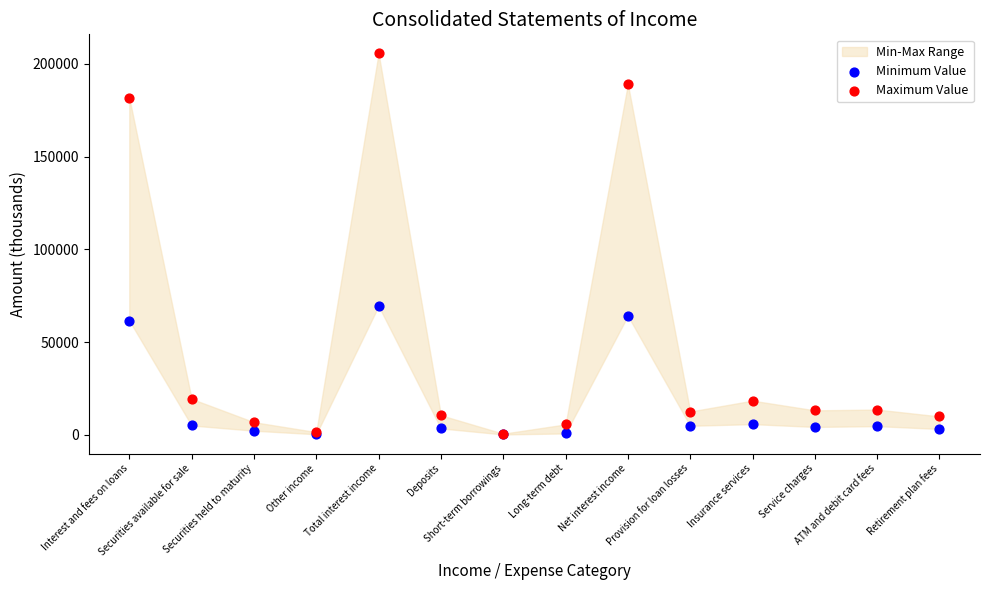

In the Maximum Value series, what Y value is closest to 103184?

181747